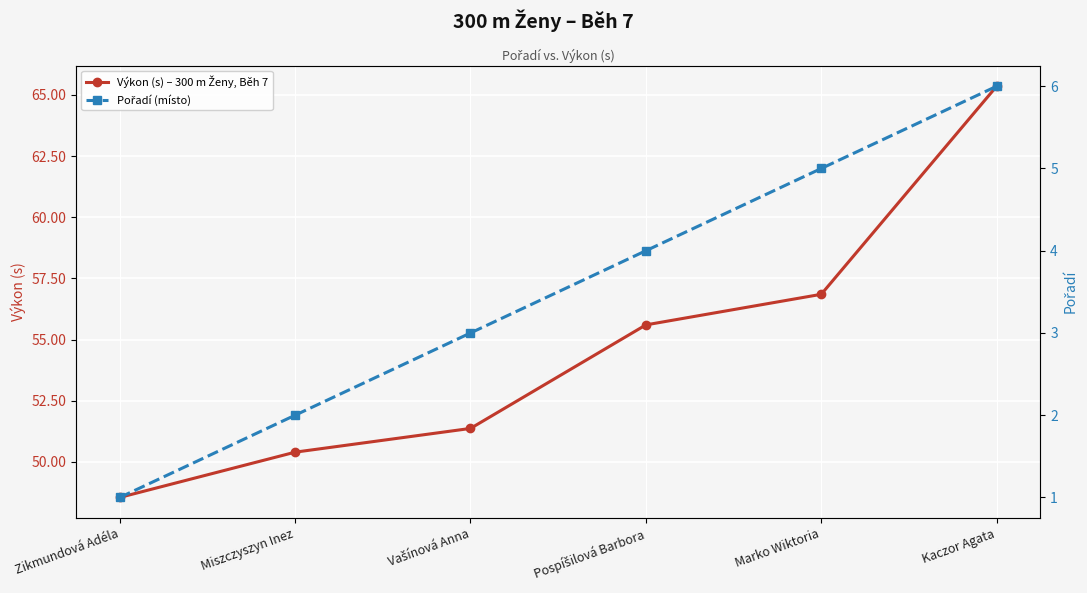

Which series has the largest total across all categories?

Výkon (s) – 300 m Ženy, Běh 7